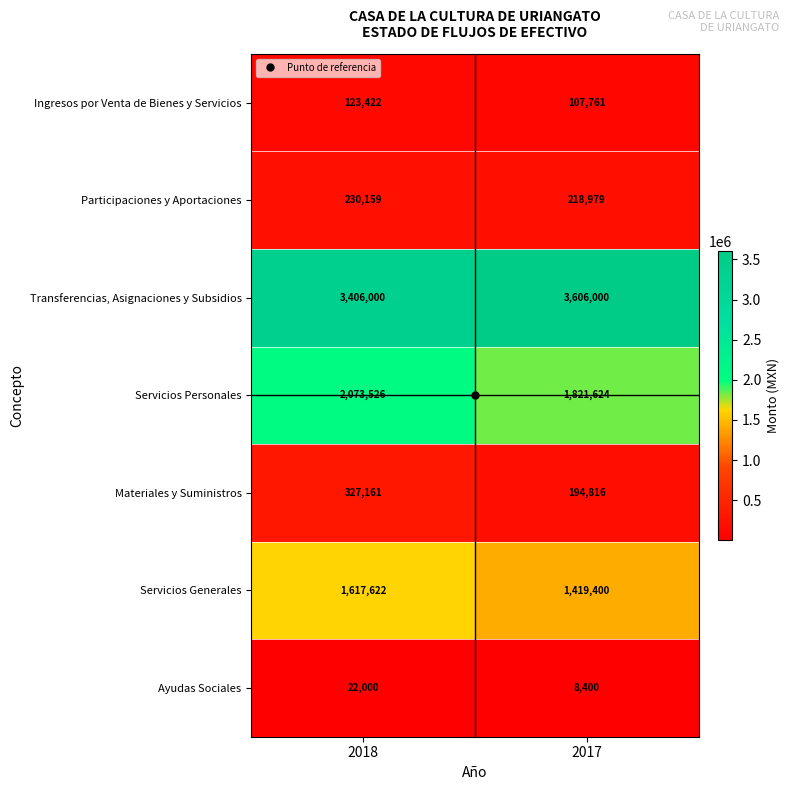

Between 2018 and 2017, which series saw the biggest shift?

Servicios Personales